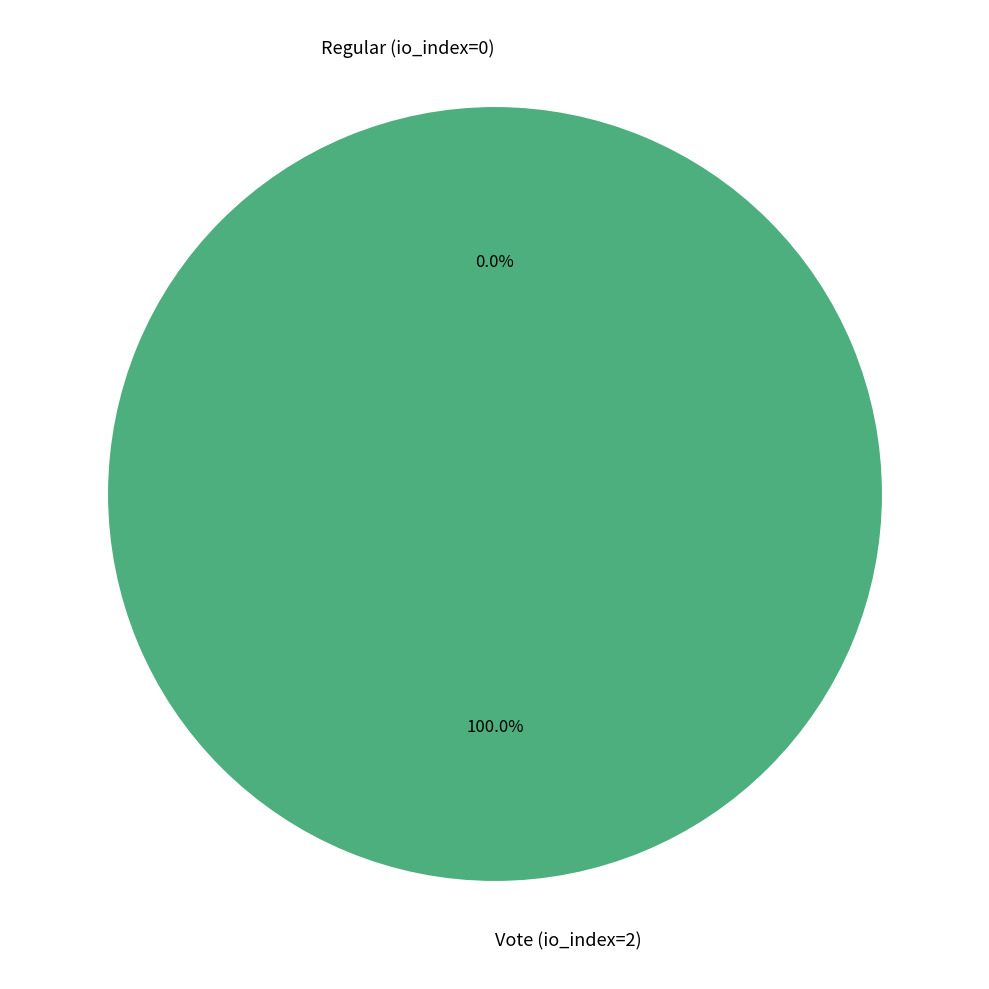

Is there any slice that represents more than half of the pie?

Yes